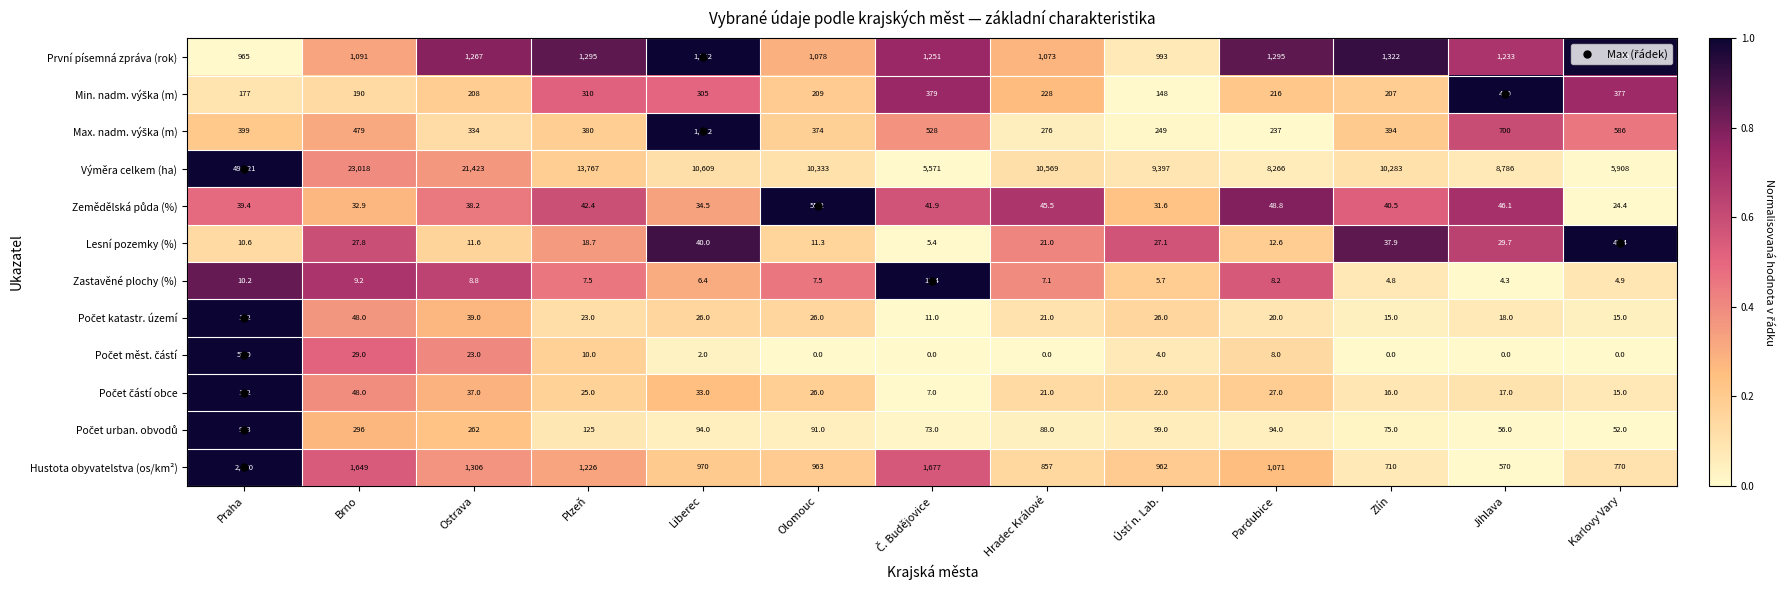

At which label does Hustota obyvatelstva (os/km²) reach its minimum?

Jihlava